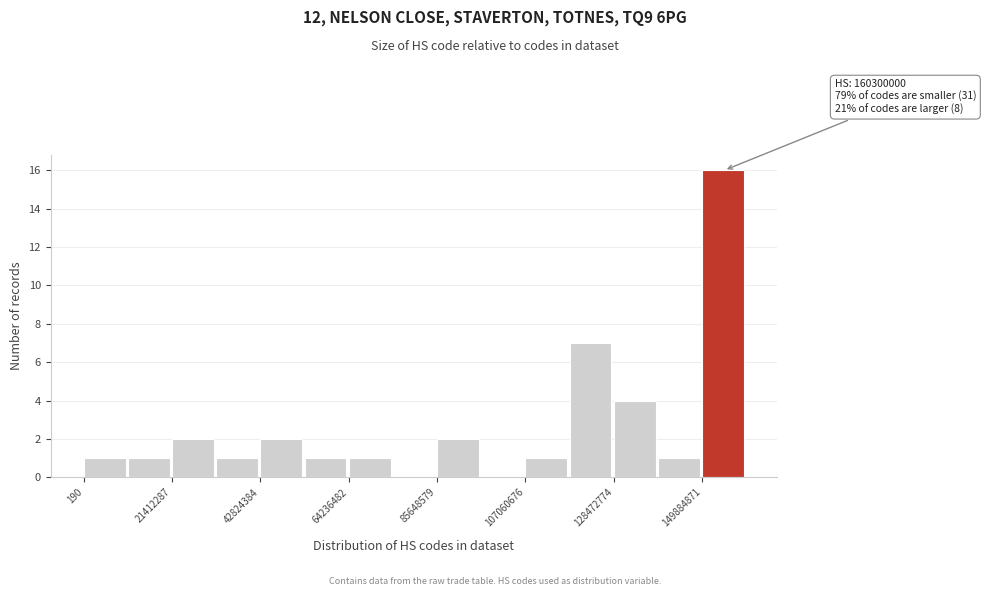

Around what value on the x-axis is the tallest bar? Give the approximate position of its centre, as read against the axis.

155000000